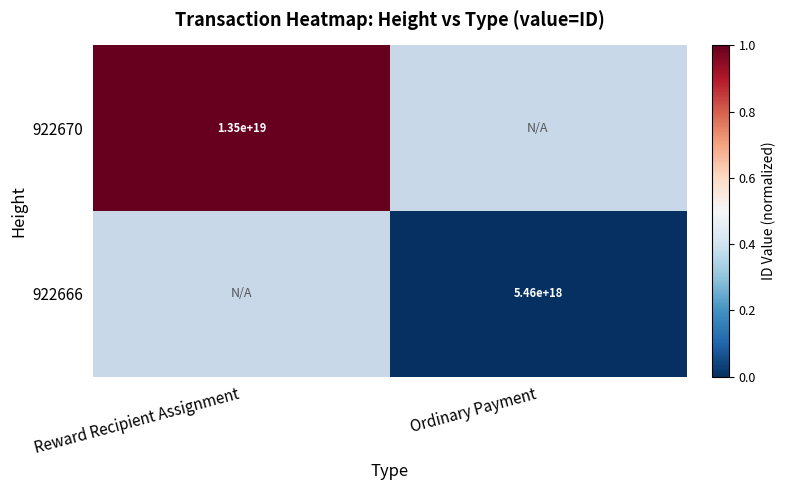

Count the number of categories in the chart.

2